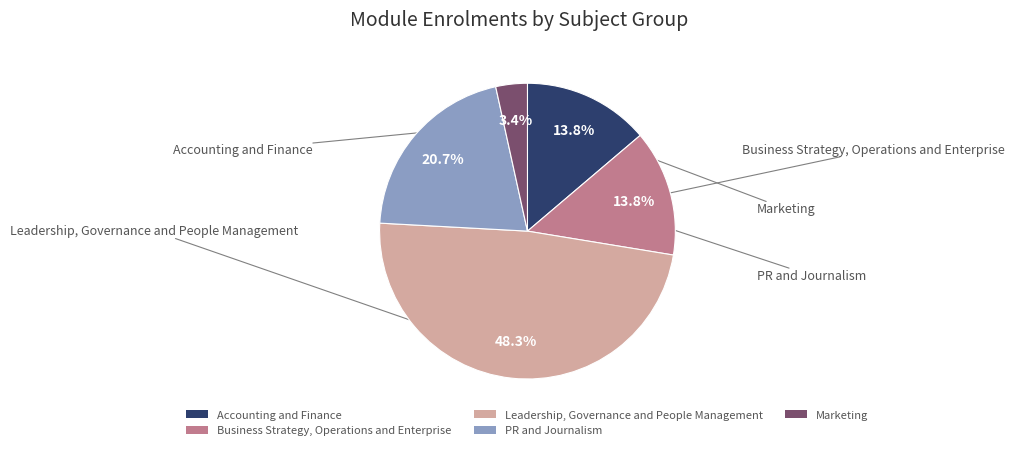

Which has a higher value, Leadership, Governance and People Management or Accounting and Finance?

Leadership, Governance and People Management